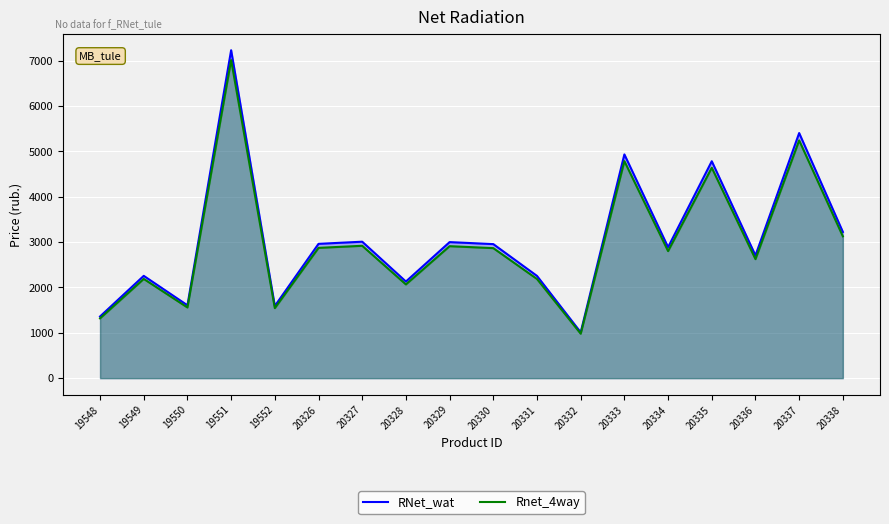

How many values in the Rnet_4way series are below 2866?

9